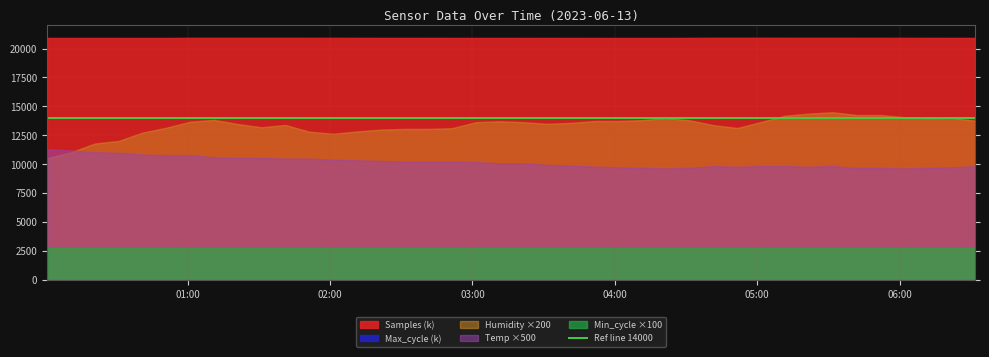

The Max_cycle series shows 19979.0 at 17. True or false?

True